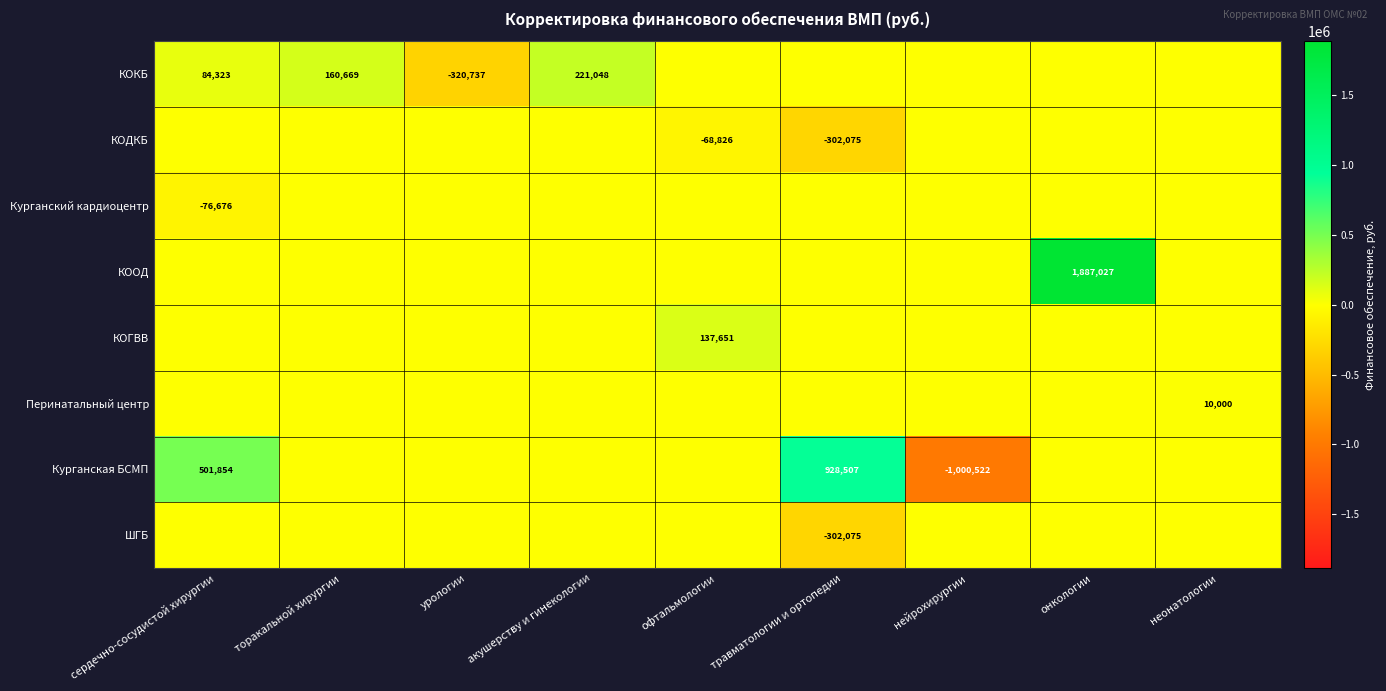

Is it true that КОГВВ equals 79237 at офтальмологии?

False